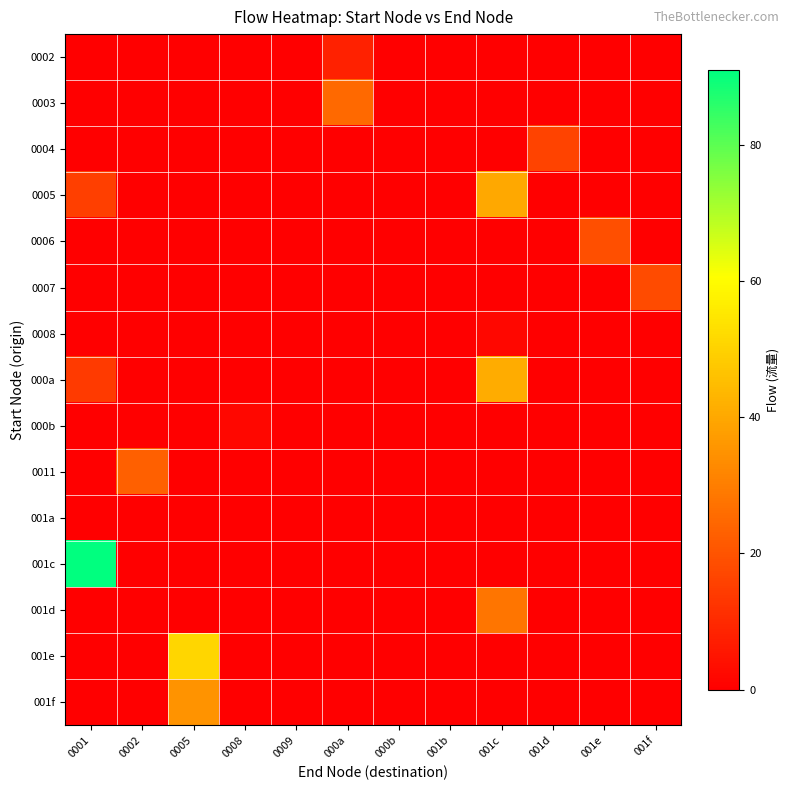

At 001b, list the series in order from largest to smallest.

0002, 0003, 0004, 0005, 0006, 0007, 0008, 000a, 000b, 0011, 001a, 001c, 001d, 001e, 001f